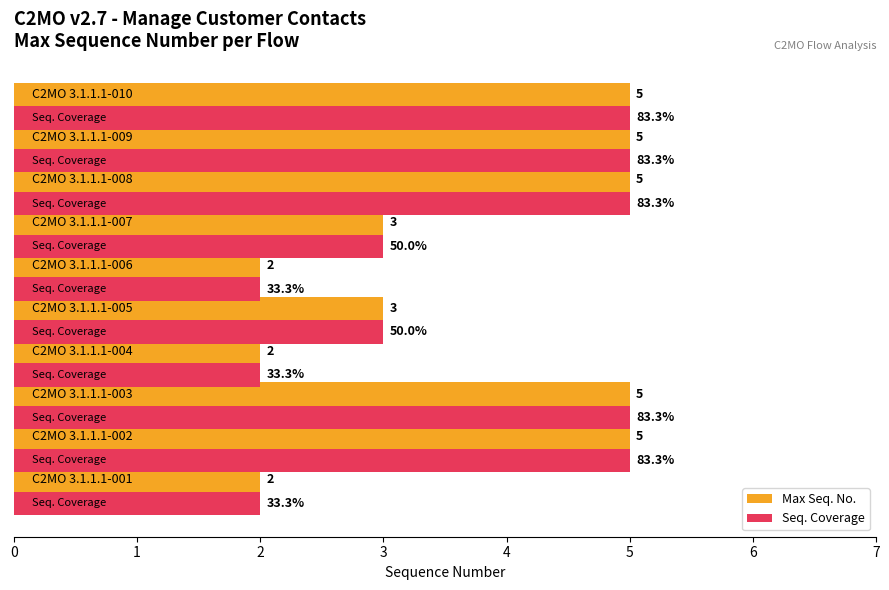

Count the Seq. Coverage values in the range 2 to 5.

10